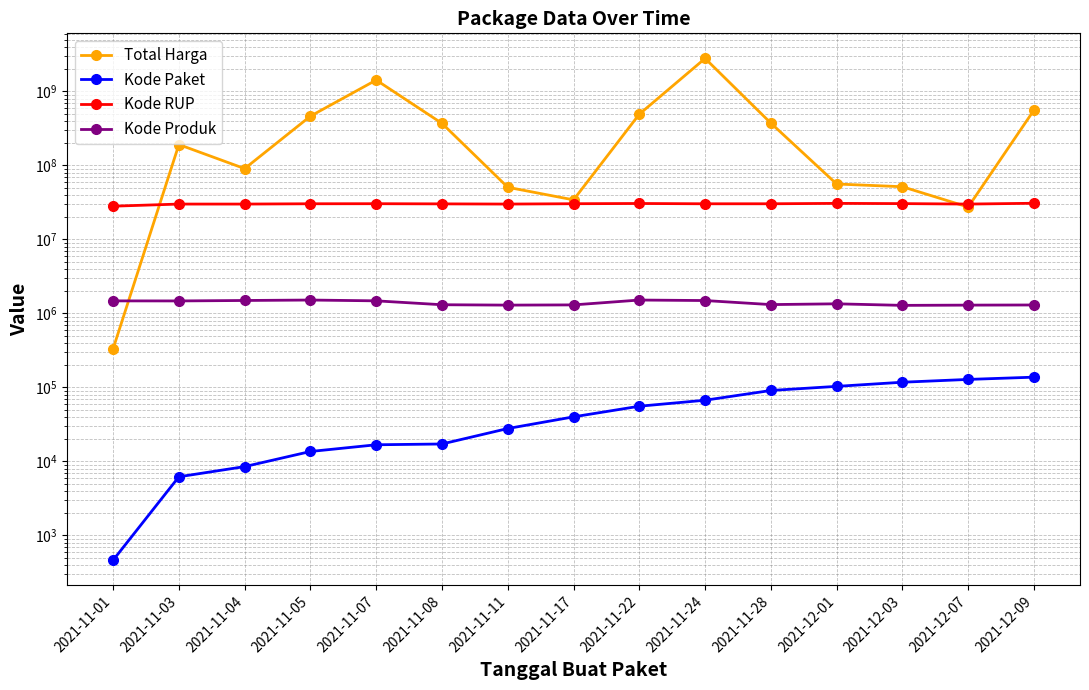

How many intersections are there between Kode Produk and Total Harga?

1